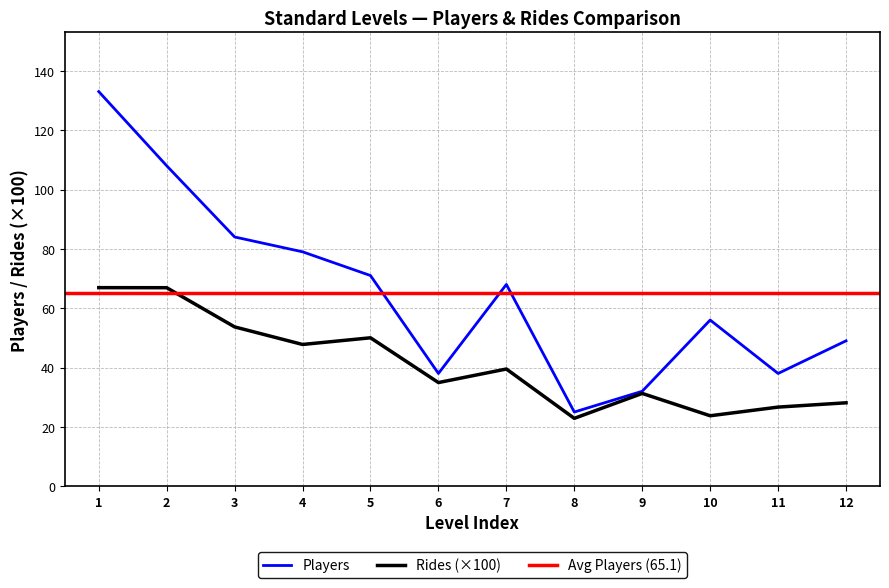

Reading right to left, list all the values displayed in this chart.

Players: 49.0	38.0	56.0	32.0	25.0	68.0	38.0	71.0	79.0	84.0	108.0	133.0
Rides: 28.1	26.7	23.7	31.3	22.9	39.5	34.9	50.0	47.8	53.7	66.9	66.9